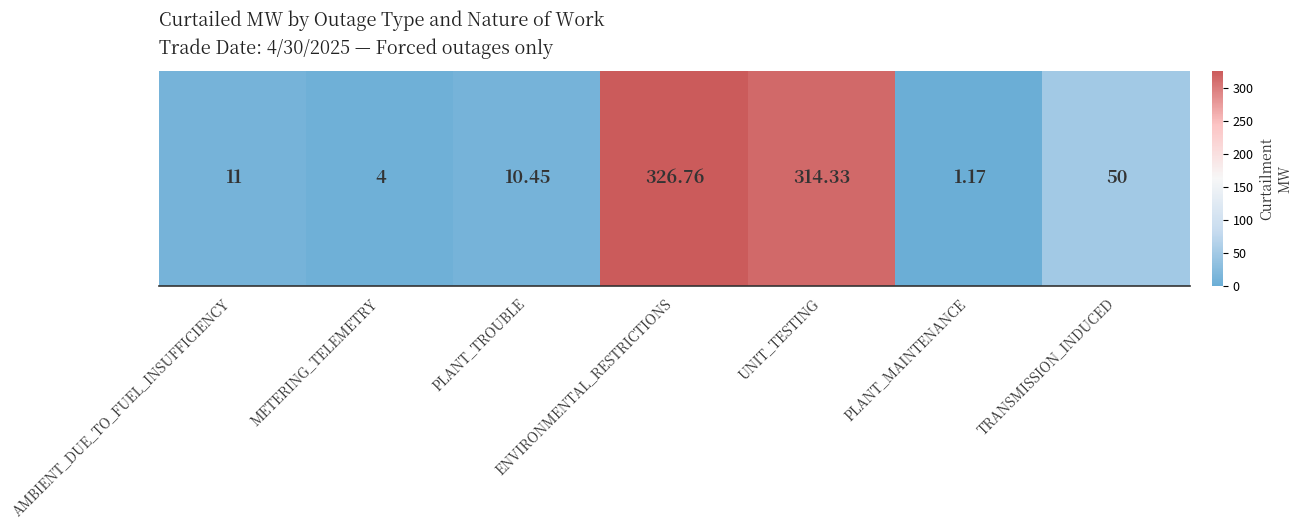

What is the sum of the values at UNIT_TESTING and PLANT_MAINTENANCE?

315.5